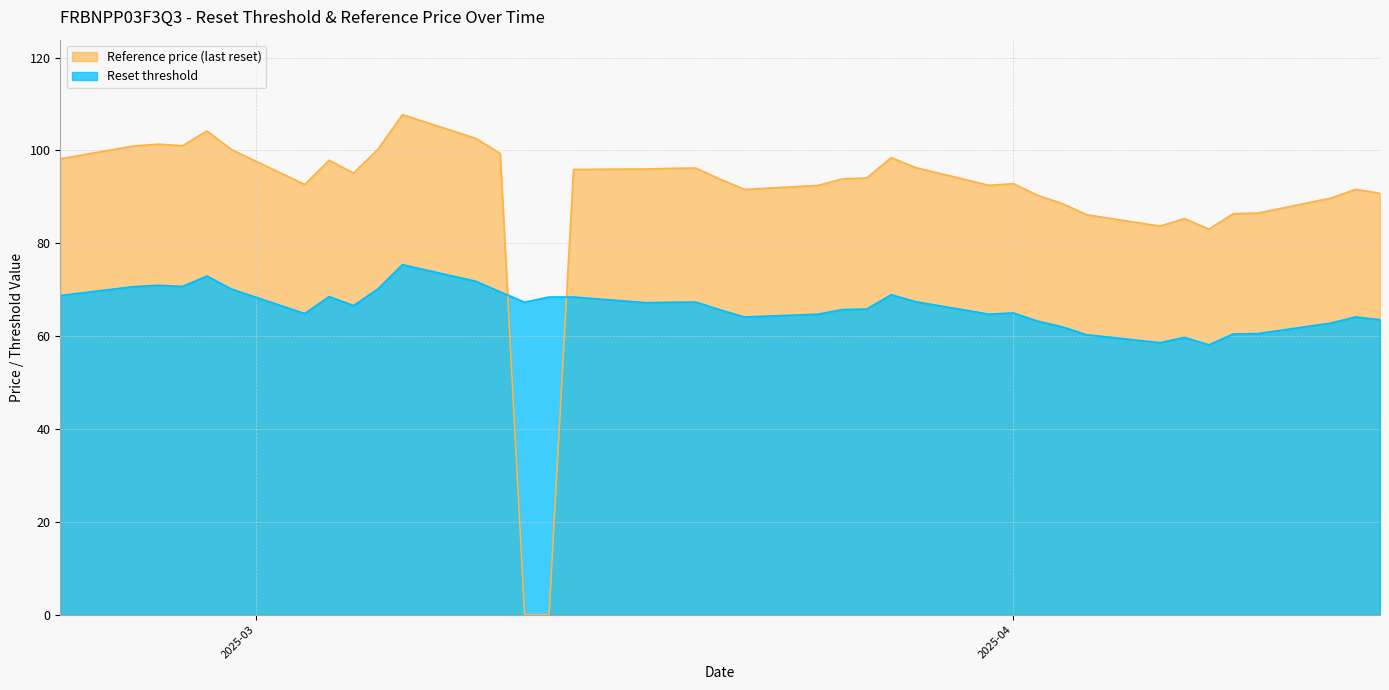

What is the highest value of the Reference price (last reset) series?

107.7